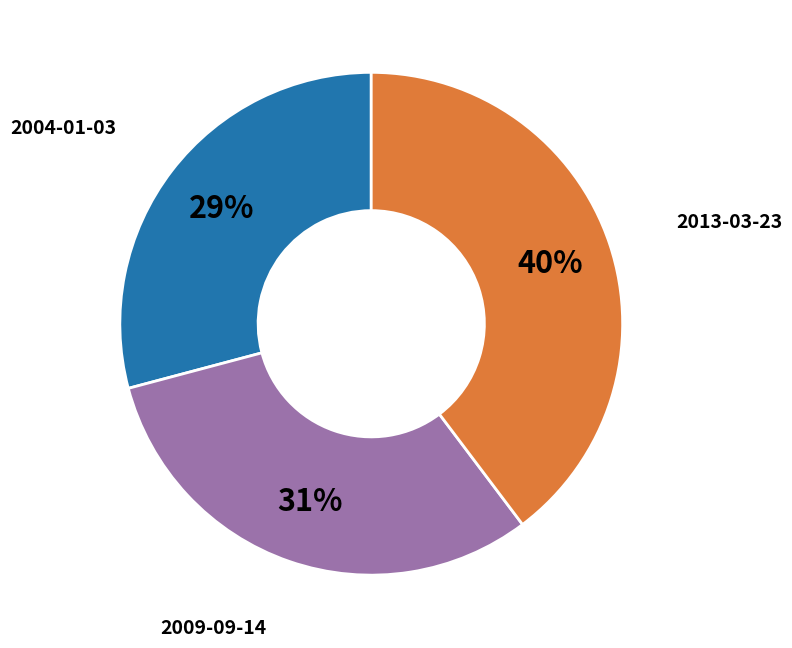

Is there a majority slice in this chart?

No